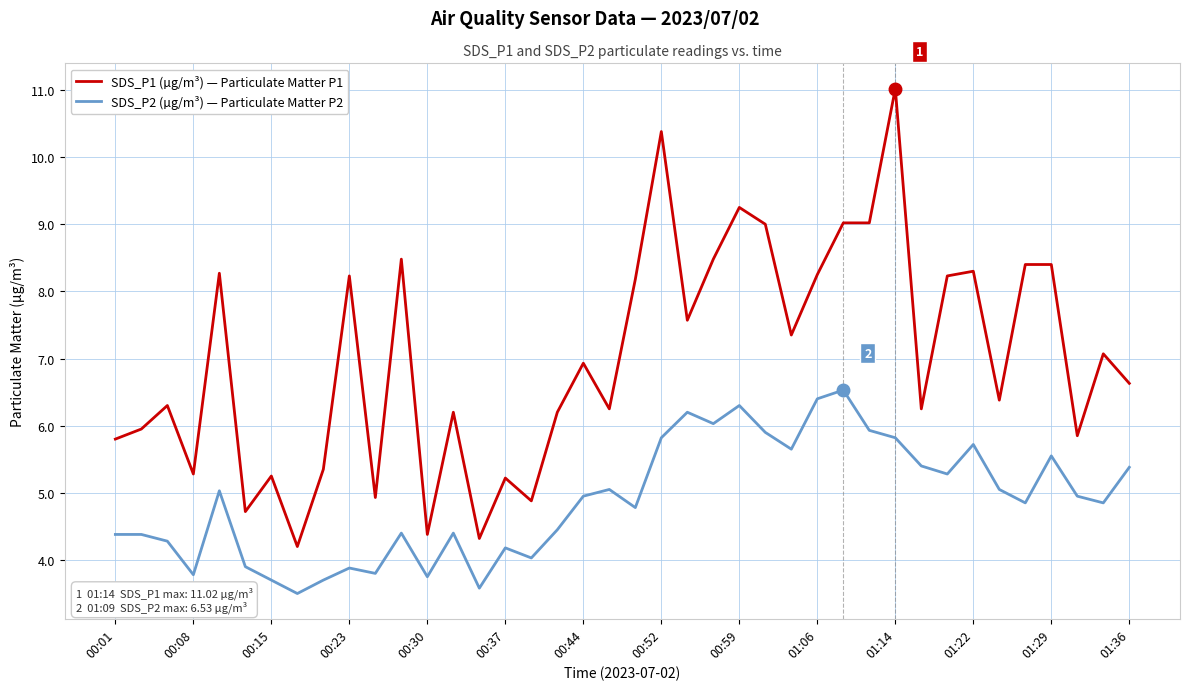

Which series has the widest spread of values?

SDS_P1 (µg/m³) — Particulate Matter P1